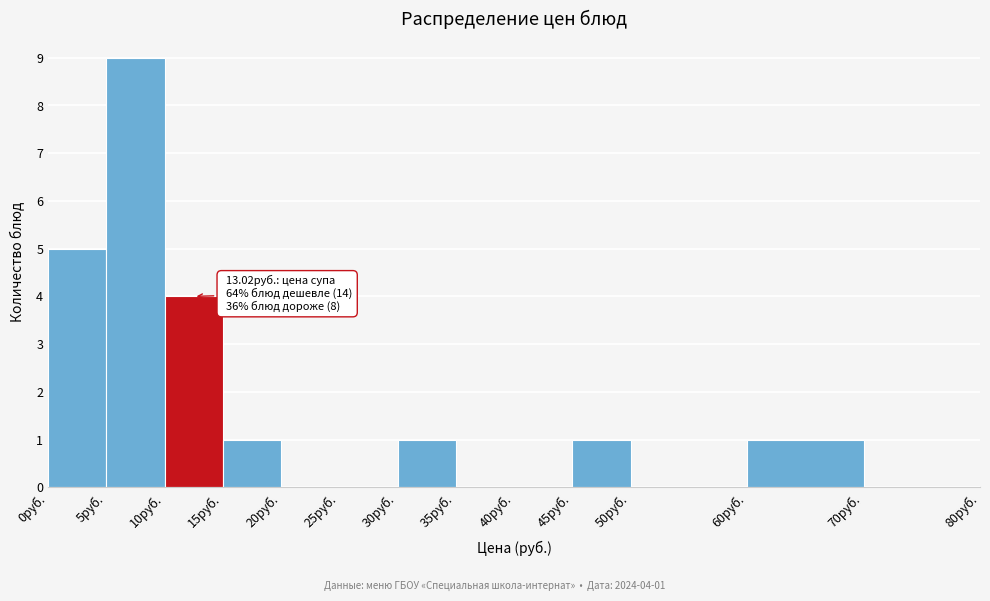

Which range on the x-axis has the tallest bar?

5 to 10